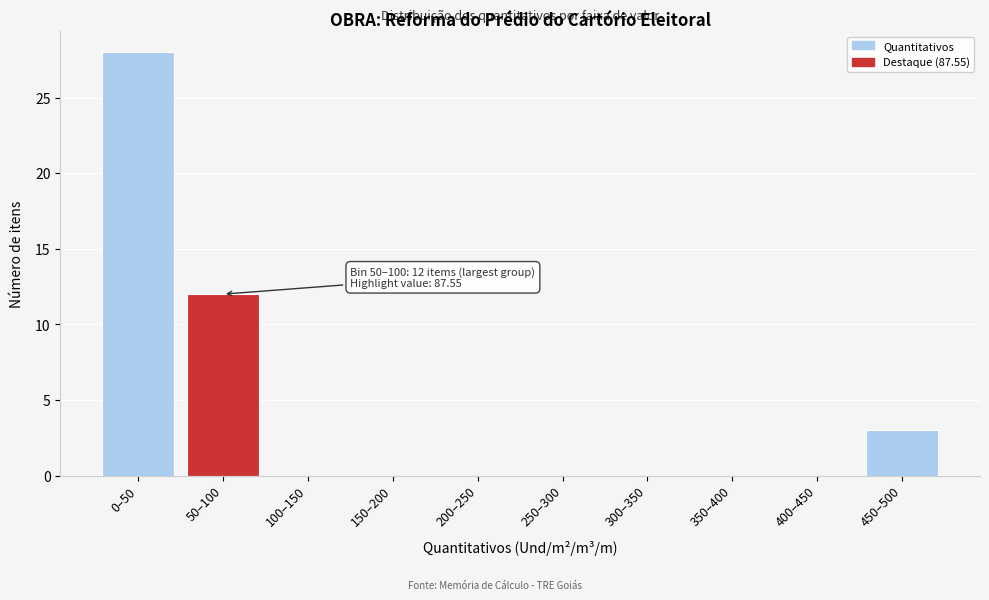

Reading left to right, transcribe all the data shown in this chart.

0–50=28	50–100=12	100–150=0	150–200=0	200–250=0	250–300=0	300–350=0	350–400=0	400–450=0	450–500=3